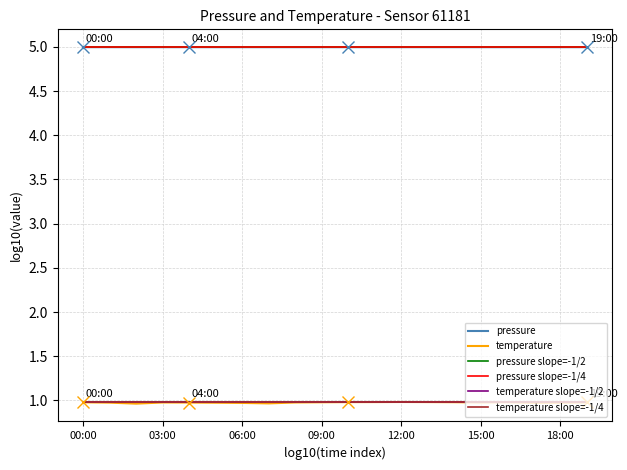

How many lines are shown in the chart?

6